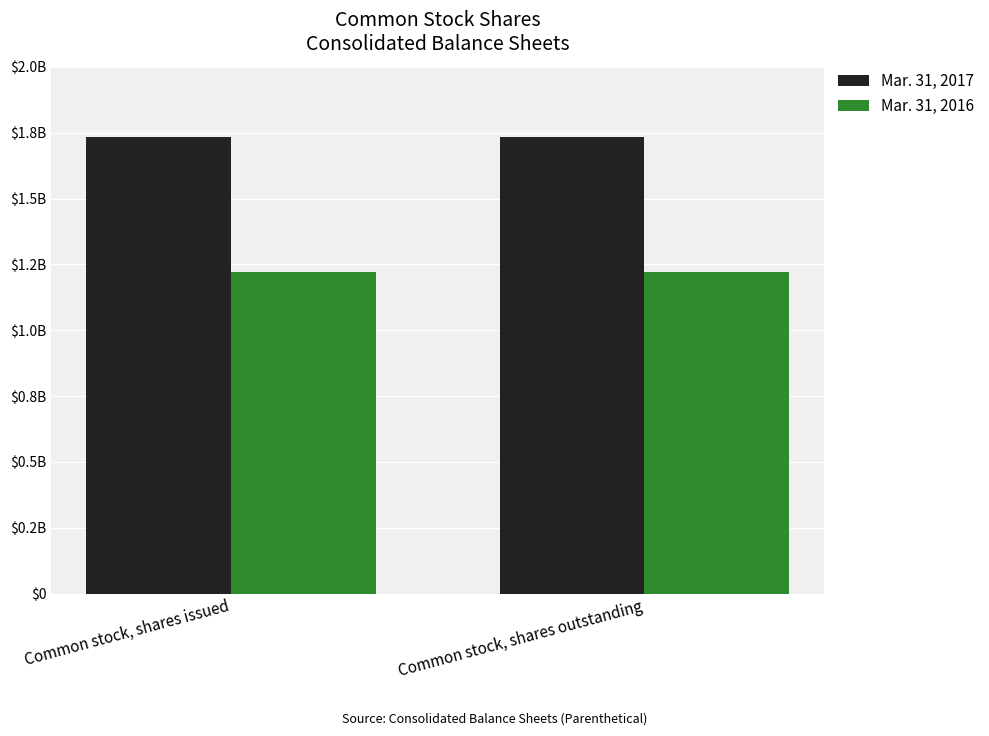

At how many categories does at least one series exceed 1583916664?

2